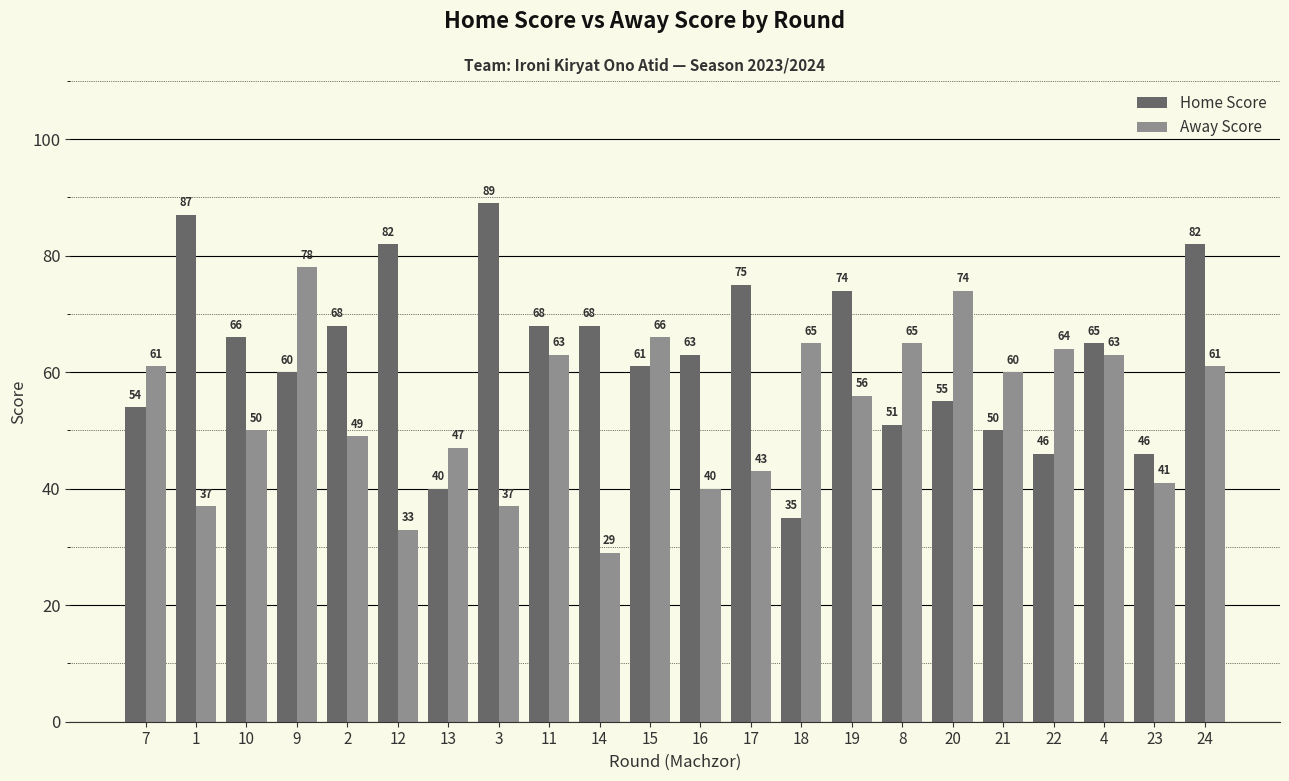

Reading left to right, what are all the values shown in this chart?

Home Score: 7=54	1=87	10=66	9=60	2=68	12=82	13=40	3=89	11=68	14=68	15=61	16=63	17=75	18=35	19=74	8=51	20=55	21=50	22=46	4=65	23=46	24=82
Away Score: 7=61	1=37	10=50	9=78	2=49	12=33	13=47	3=37	11=63	14=29	15=66	16=40	17=43	18=65	19=56	8=65	20=74	21=60	22=64	4=63	23=41	24=61